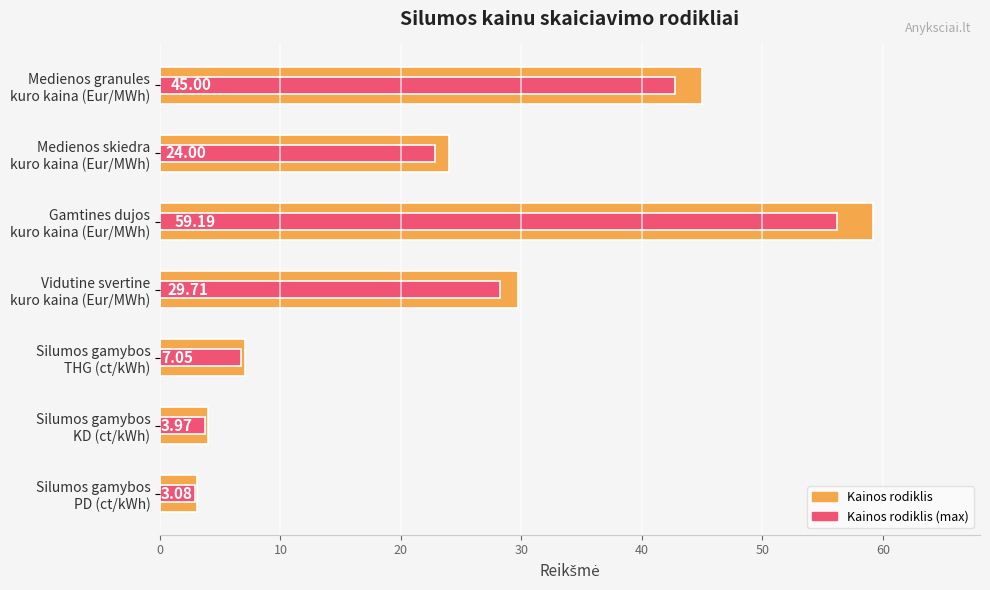

Reading left to right, what are all the values shown in this chart?

Kainos rodiklis: 3.1	4.0	7.0	29.7	59.2	24.0	45.0
Kainos rodiklis (max): 2.9	3.8	6.7	28.2	56.2	22.8	42.8